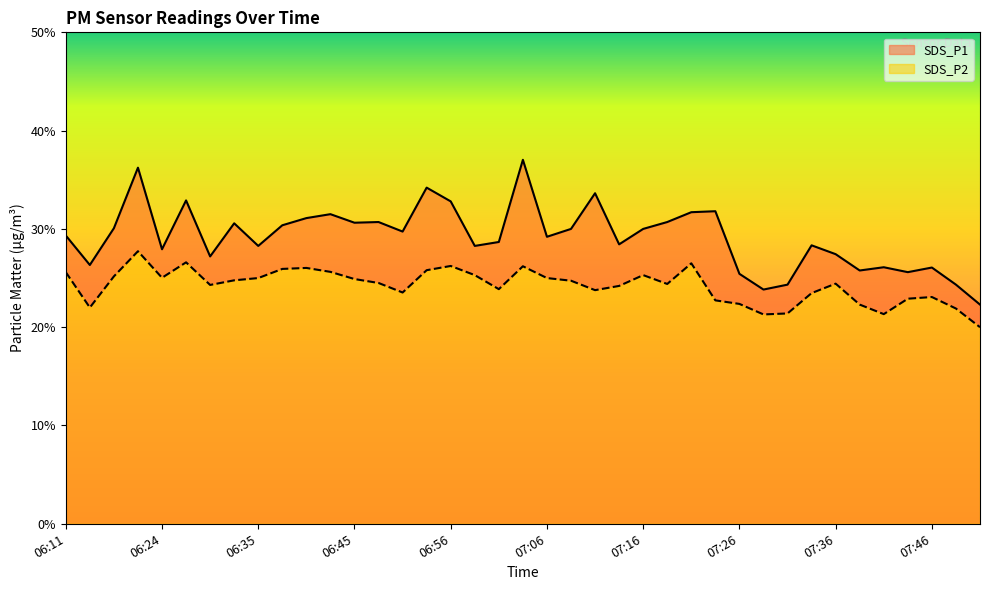

What is the value of the SDS_P2 point at the 32nd from the left?

23.5